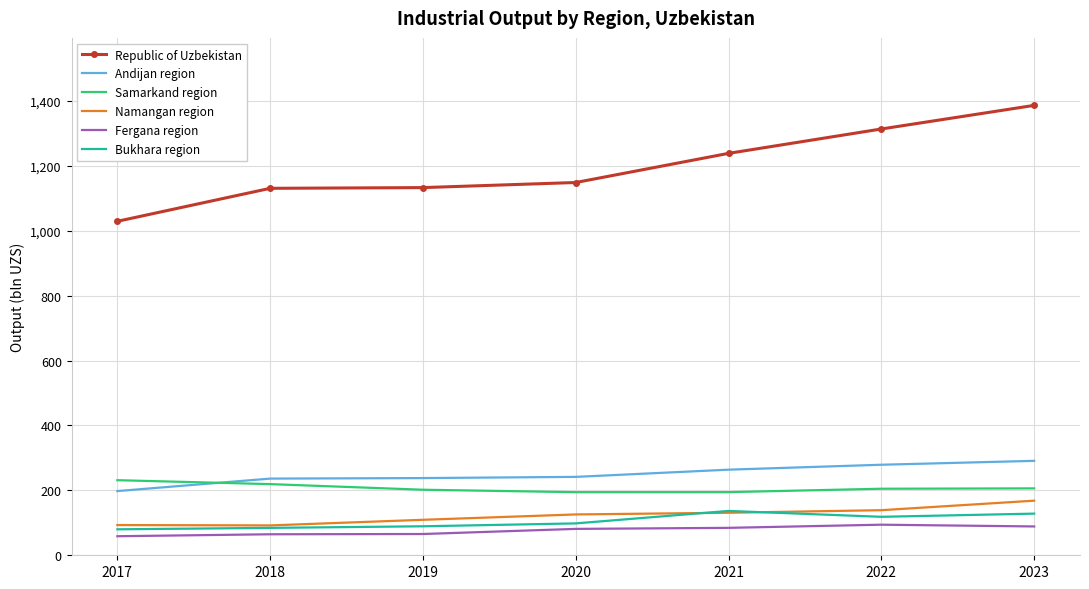

At which category is the sum across all series the highest?

2023